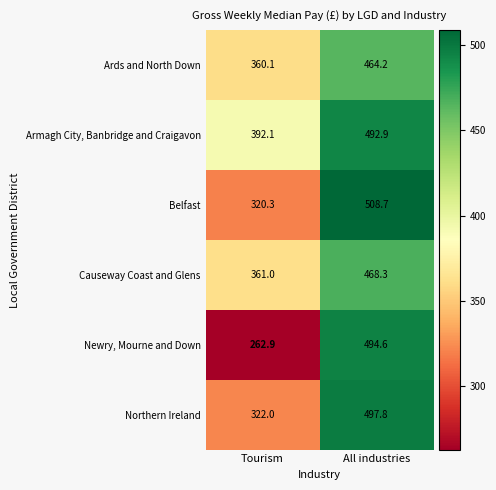

How many data points does each series have?

2